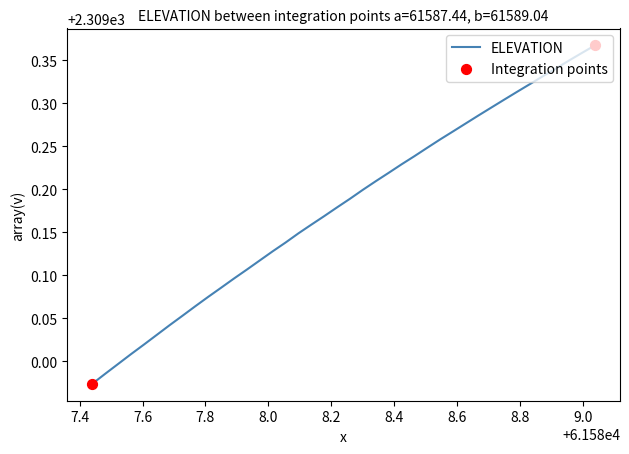

How many lines are shown in the chart?

1